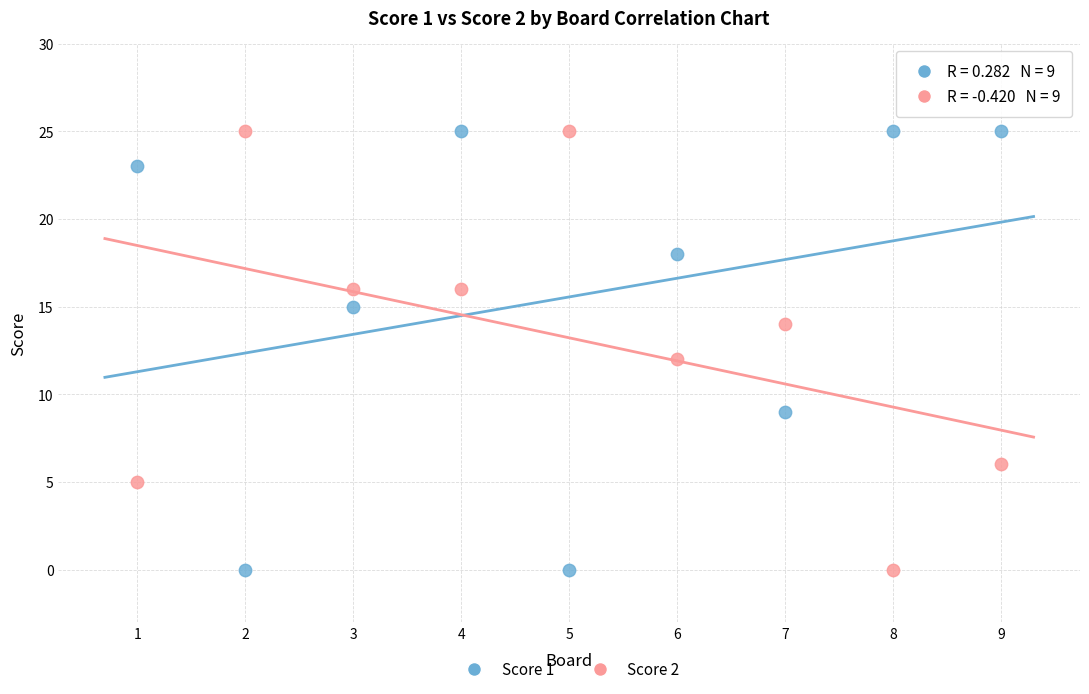

What are all the series names shown in the legend?

Score 1, Score 2